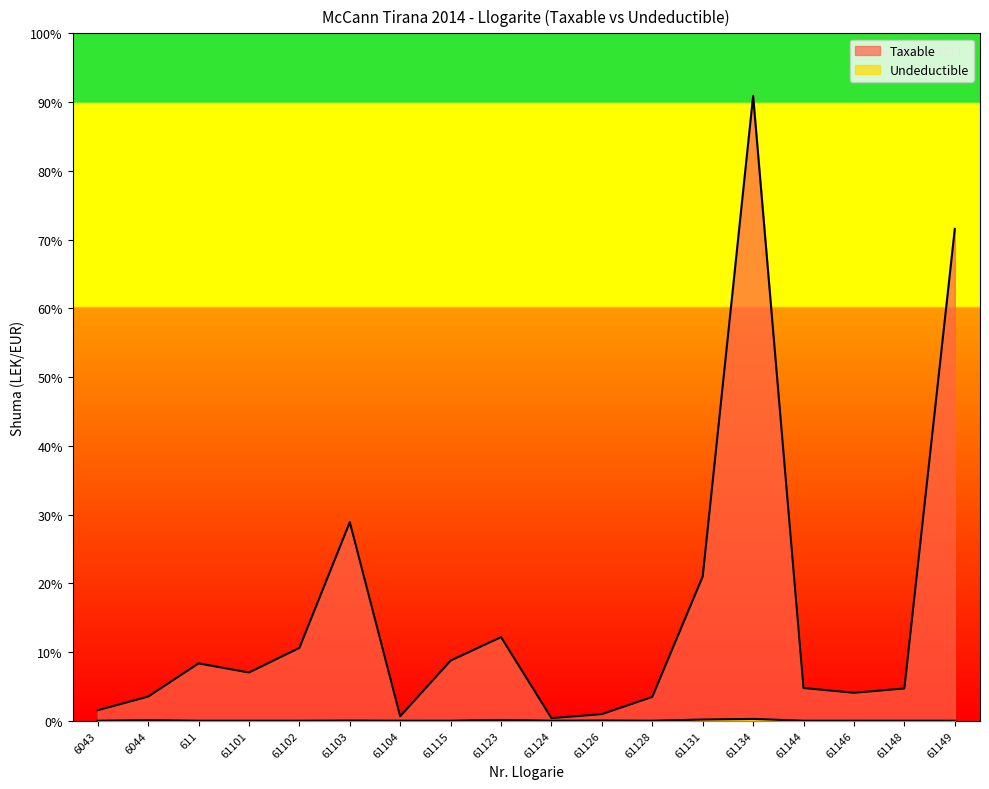

True or false: Undeductible and Taxable cross at least once.

False